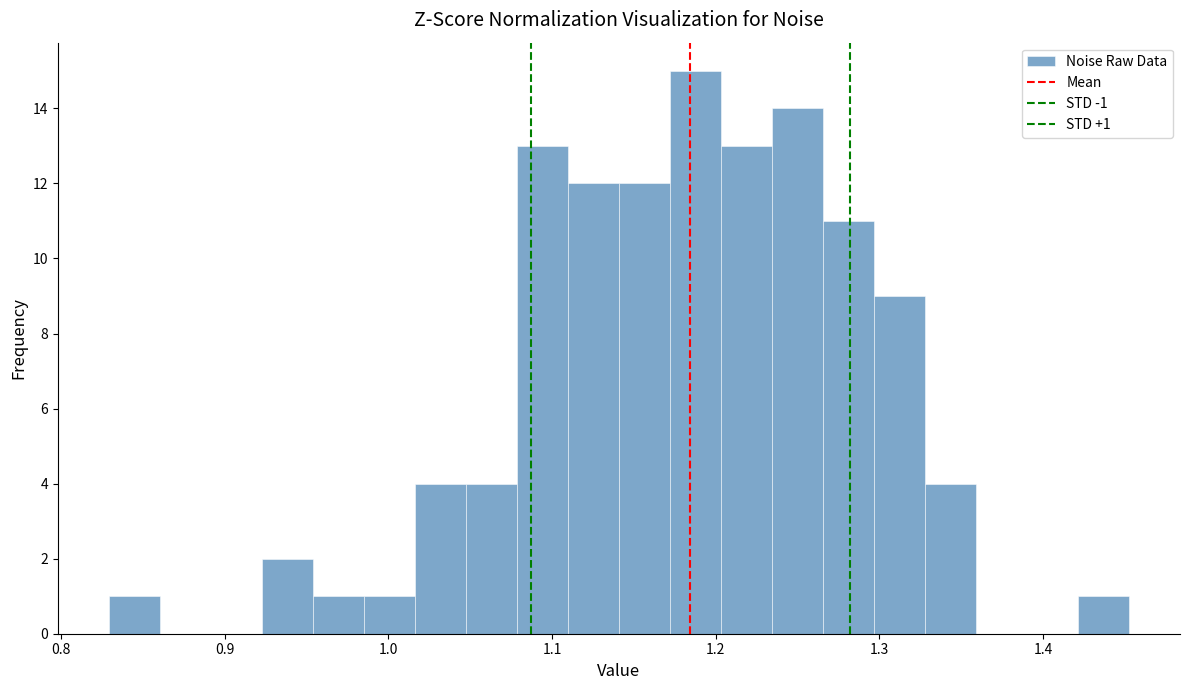

Read against the x-axis, roughly where is the centre of the tallest bar?

1.19